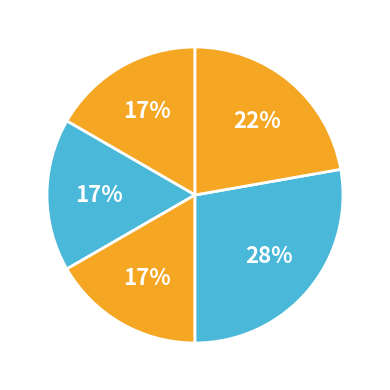

How many slices are in this pie chart?

5